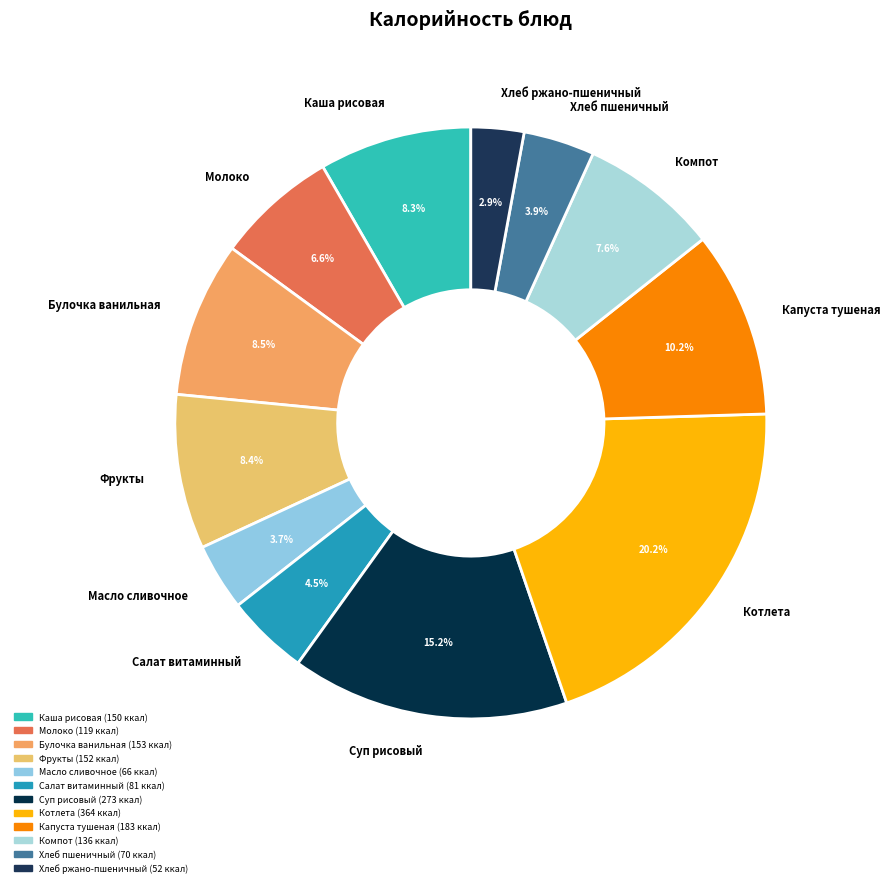

Do Салат витаминный and Компот together represent more than half of the pie?

No